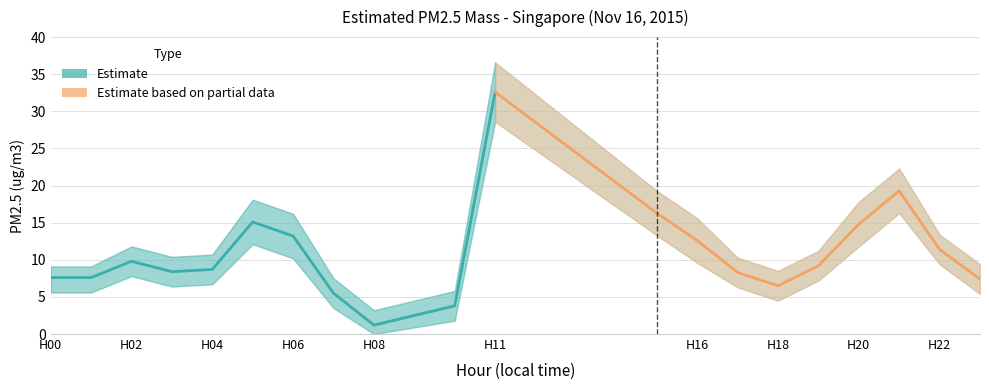

Rank the categories by PM2.5 upper value from highest to lowest.

11, 21, 15, 5, 20, 6, 16, 22, 2, 19, 4, 3, 17, 23, 0, 1, 18, 7, 10, 8